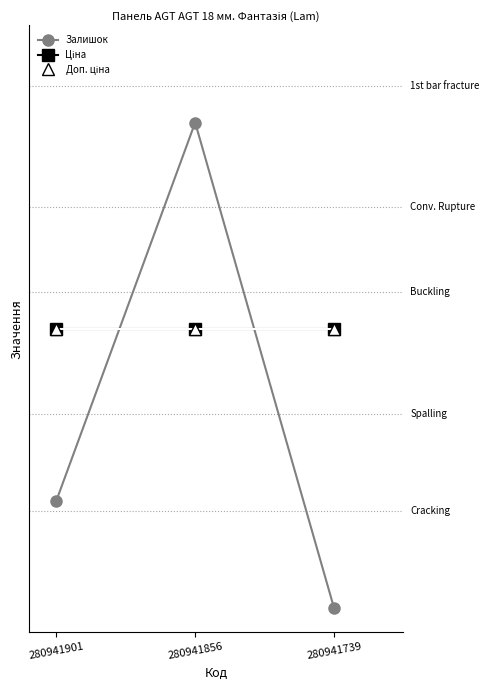

Which category has the lowest value in the Доп. ціна series?

280941901